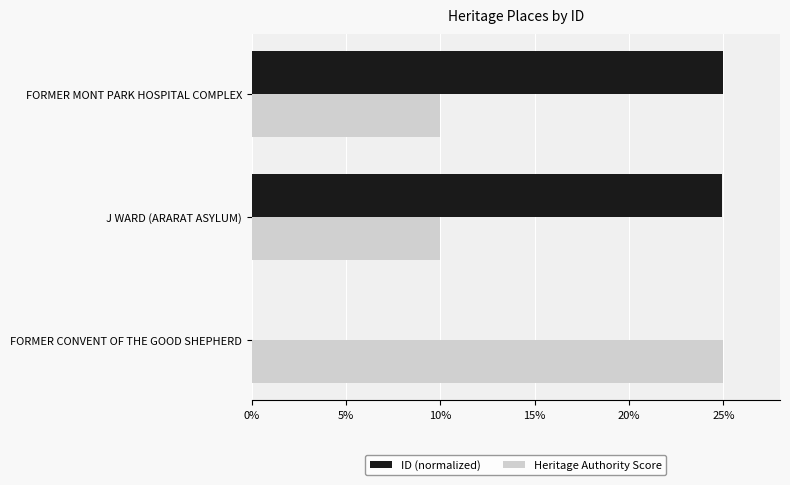

The ID (normalized) series shows 11.3 at FORMER MONT PARK HOSPITAL COMPLEX. True or false?

False